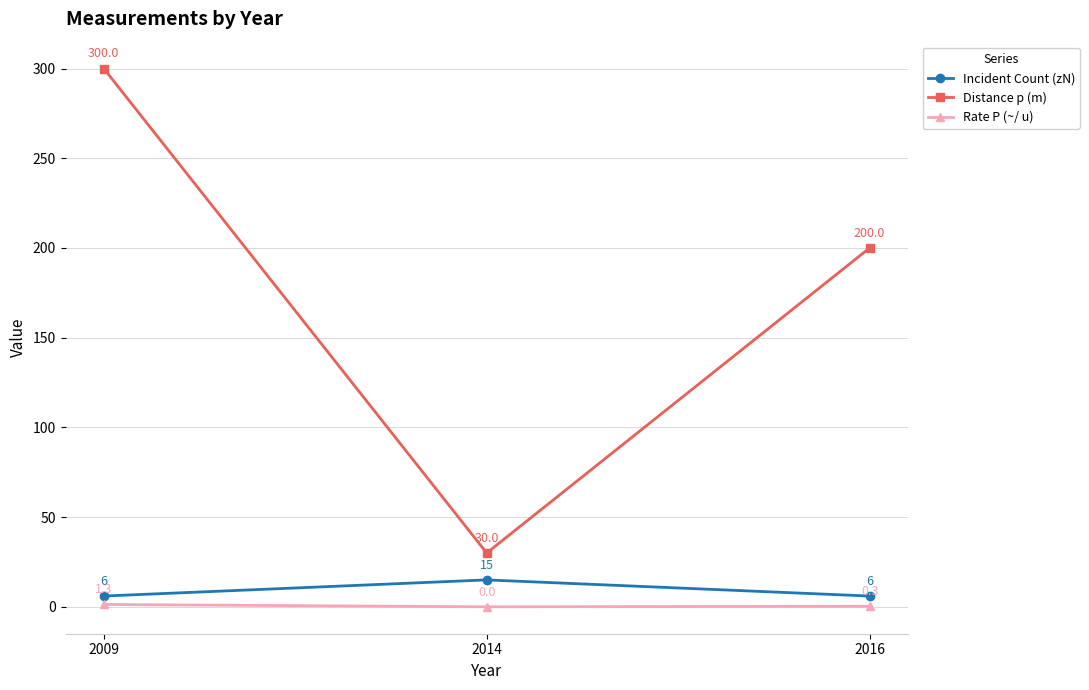

Which label corresponds to the smallest value in the chart?

2014